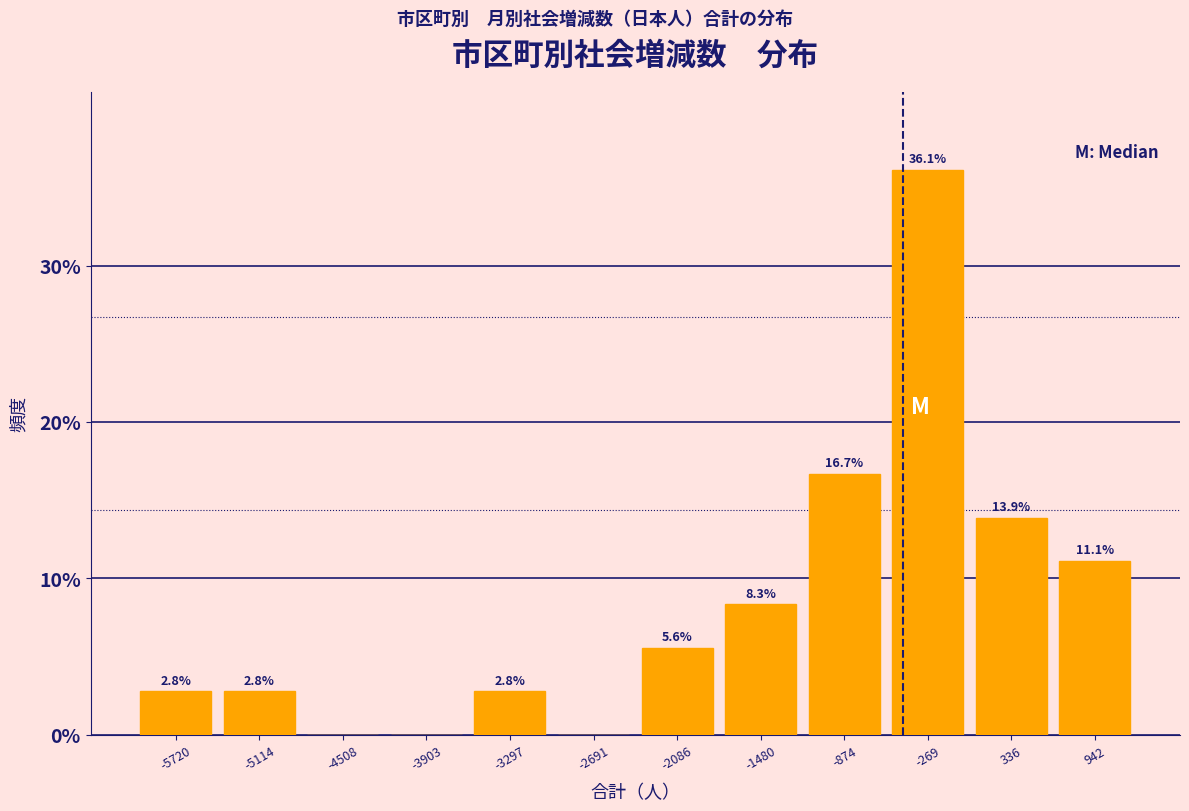

Which range on the x-axis has the tallest bar?

-600 to 0